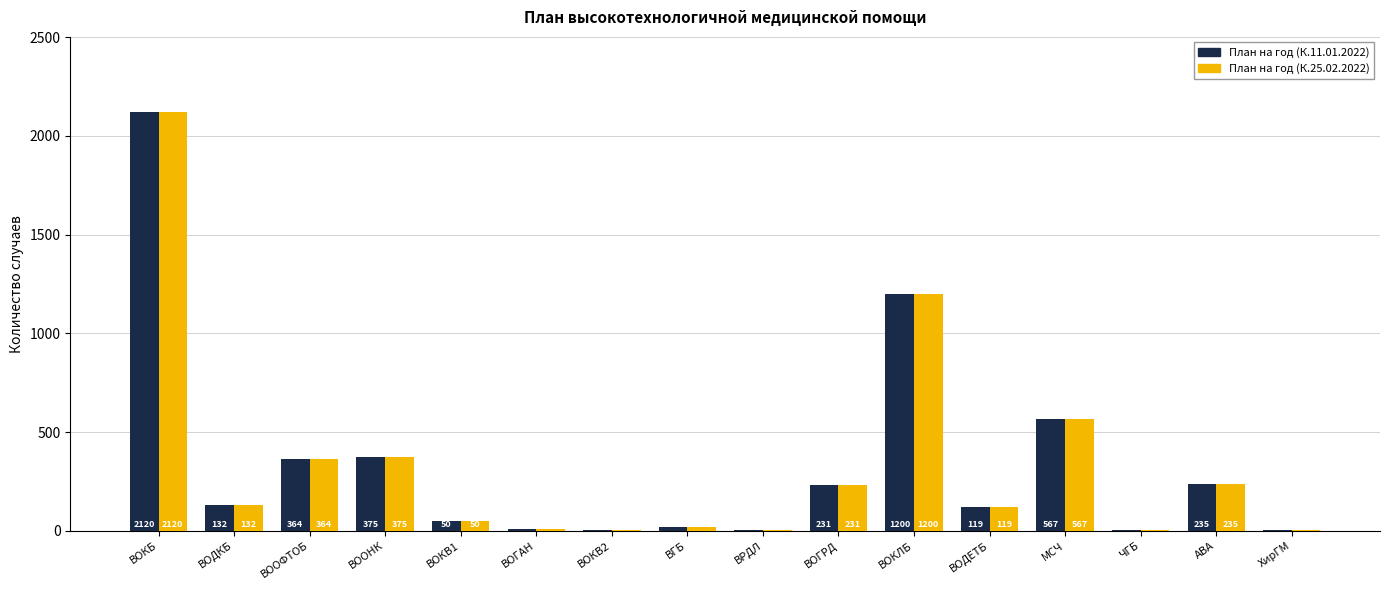

Is the value of План на год (К.25.02.2022) at ВГБ greater than the value of План на год (К.11.01.2022) at ВООНК?

No